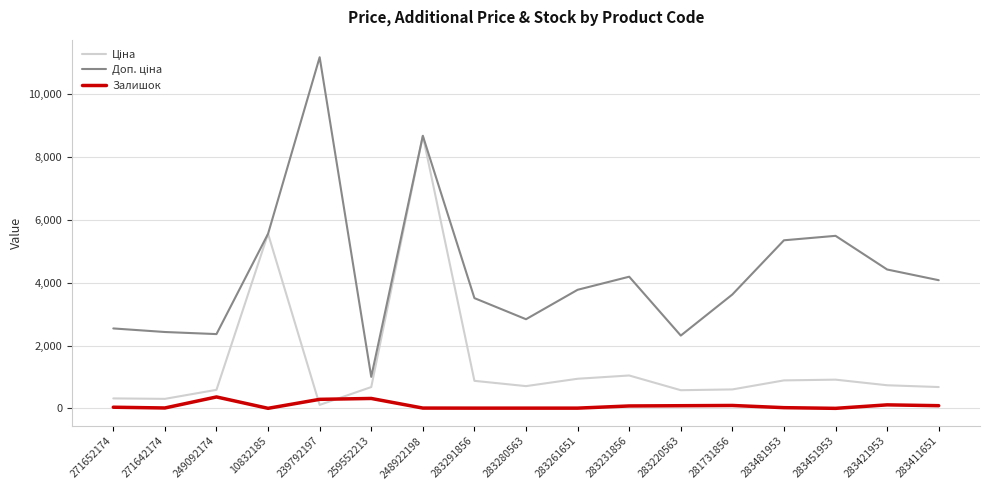

Does the chart have visible grid lines?

Yes